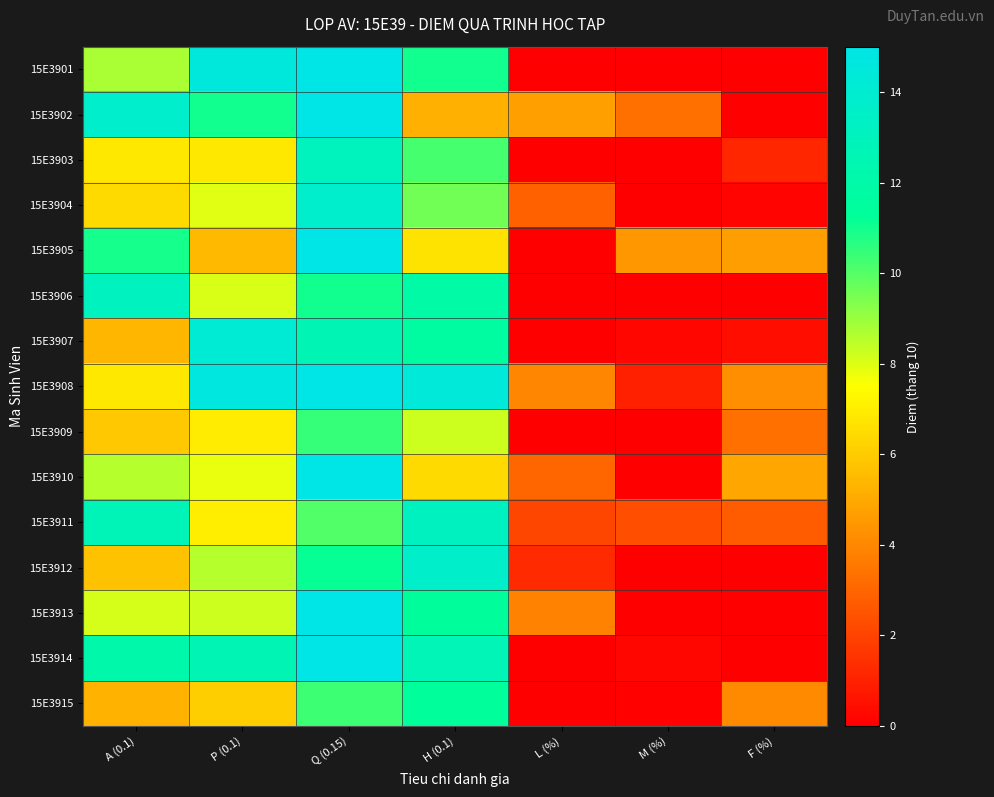

Reading left to right, what are all the values shown in this chart?

15E3901: A (0.1)=8.7	P (0.1)=14.5	Q (0.15)=17.3	H (0.1)=11.0	L (%)=-3.4	M (%)=-3.4	F (%)=-4.4
15E3902: A (0.1)=13.7	P (0.1)=11.0	Q (0.15)=17.1	H (0.1)=5.2	L (%)=4.7	M (%)=3.3	F (%)=-2.9
15E3903: A (0.1)=6.8	P (0.1)=6.8	Q (0.15)=13.0	H (0.1)=10.2	L (%)=-0.7	M (%)=-2.1	F (%)=1.1
15E3904: A (0.1)=6.4	P (0.1)=7.9	Q (0.15)=13.7	H (0.1)=9.6	L (%)=2.9	M (%)=-3.0	F (%)=0.1
15E3905: A (0.1)=10.9	P (0.1)=5.5	Q (0.15)=16.1	H (0.1)=6.7	L (%)=-4.3	M (%)=4.5	F (%)=4.7
15E3906: A (0.1)=13.1	P (0.1)=8.0	Q (0.15)=11.0	H (0.1)=11.8	L (%)=-0.6	M (%)=-3.8	F (%)=-0.0
15E3907: A (0.1)=5.3	P (0.1)=14.1	Q (0.15)=12.6	H (0.1)=11.6	L (%)=-1.9	M (%)=0.2	F (%)=0.5
15E3908: A (0.1)=6.8	P (0.1)=14.7	Q (0.15)=17.8	H (0.1)=14.4	L (%)=3.9	M (%)=1.0	F (%)=4.2
15E3909: A (0.1)=5.9	P (0.1)=7.0	Q (0.15)=10.5	H (0.1)=8.3	L (%)=-1.1	M (%)=-2.3	F (%)=3.3
15E3910: A (0.1)=8.6	P (0.1)=7.8	Q (0.15)=15.4	H (0.1)=6.4	L (%)=3.0	M (%)=-4.3	F (%)=4.9
15E3911: A (0.1)=12.7	P (0.1)=7.0	Q (0.15)=10.1	H (0.1)=13.2	L (%)=2.1	M (%)=2.3	F (%)=2.7
15E3912: A (0.1)=5.7	P (0.1)=8.6	Q (0.15)=11.2	H (0.1)=13.6	L (%)=1.2	M (%)=-1.7	F (%)=-4.4
15E3913: A (0.1)=8.1	P (0.1)=8.3	Q (0.15)=17.3	H (0.1)=11.4	L (%)=3.9	M (%)=-0.3	F (%)=-3.8
15E3914: A (0.1)=12.1	P (0.1)=12.6	Q (0.15)=15.6	H (0.1)=12.7	L (%)=-0.1	M (%)=0.2	F (%)=-0.7
15E3915: A (0.1)=5.3	P (0.1)=6.1	Q (0.15)=10.3	H (0.1)=11.4	L (%)=-1.9	M (%)=0.1	F (%)=4.1